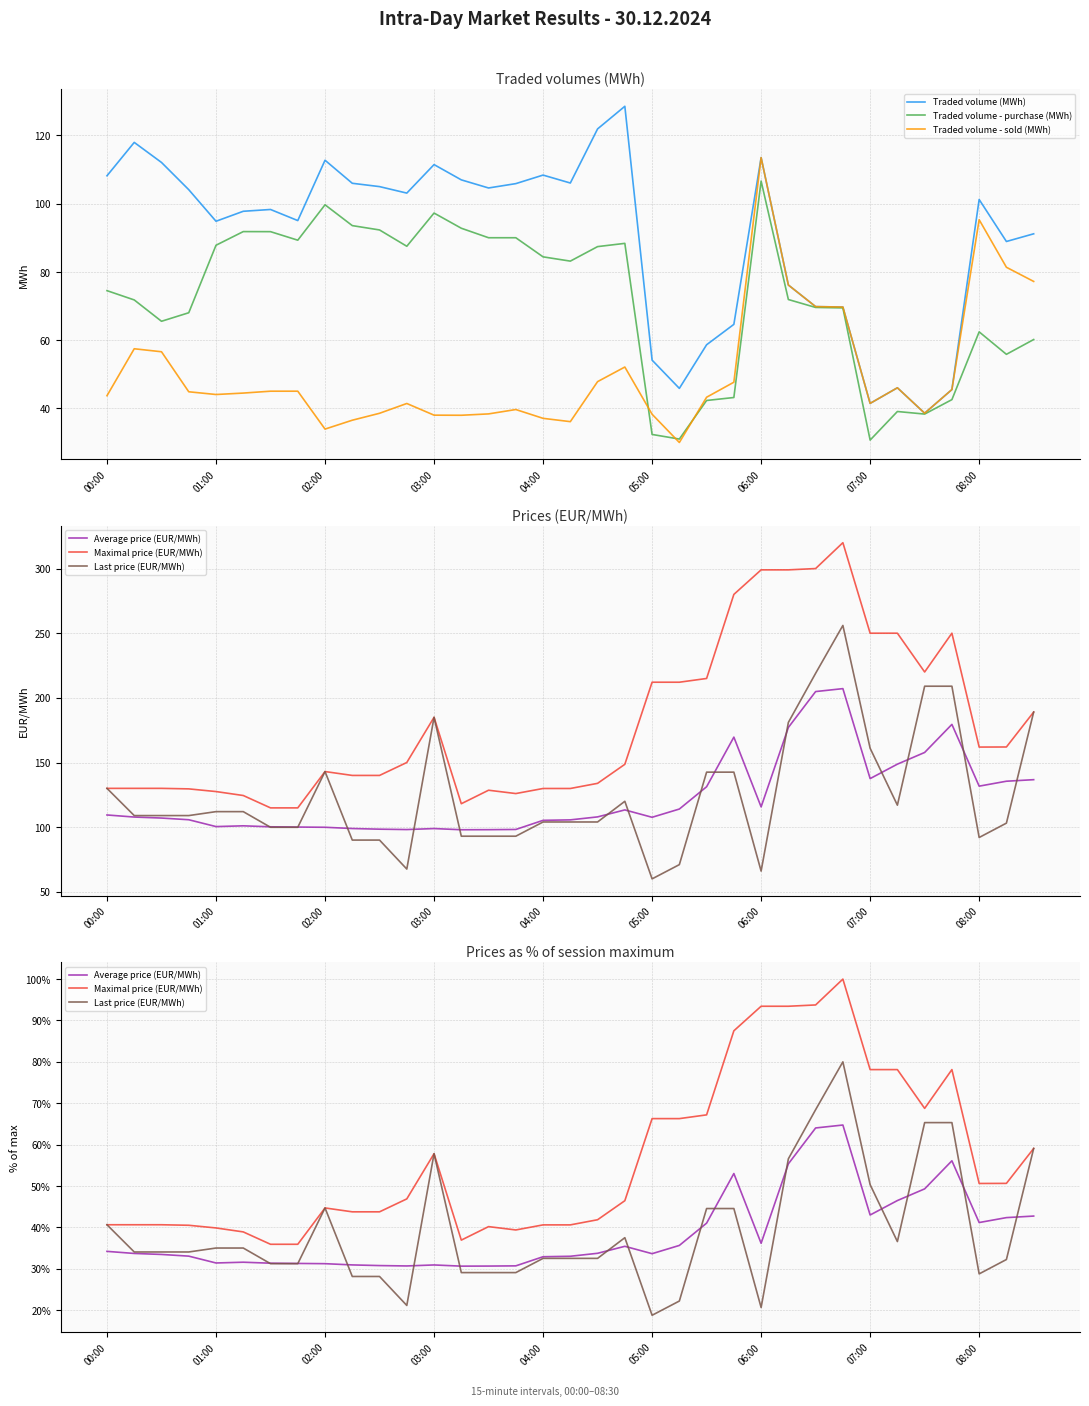

At which label does Traded volume - sold (MWh) reach its peak?

06:00